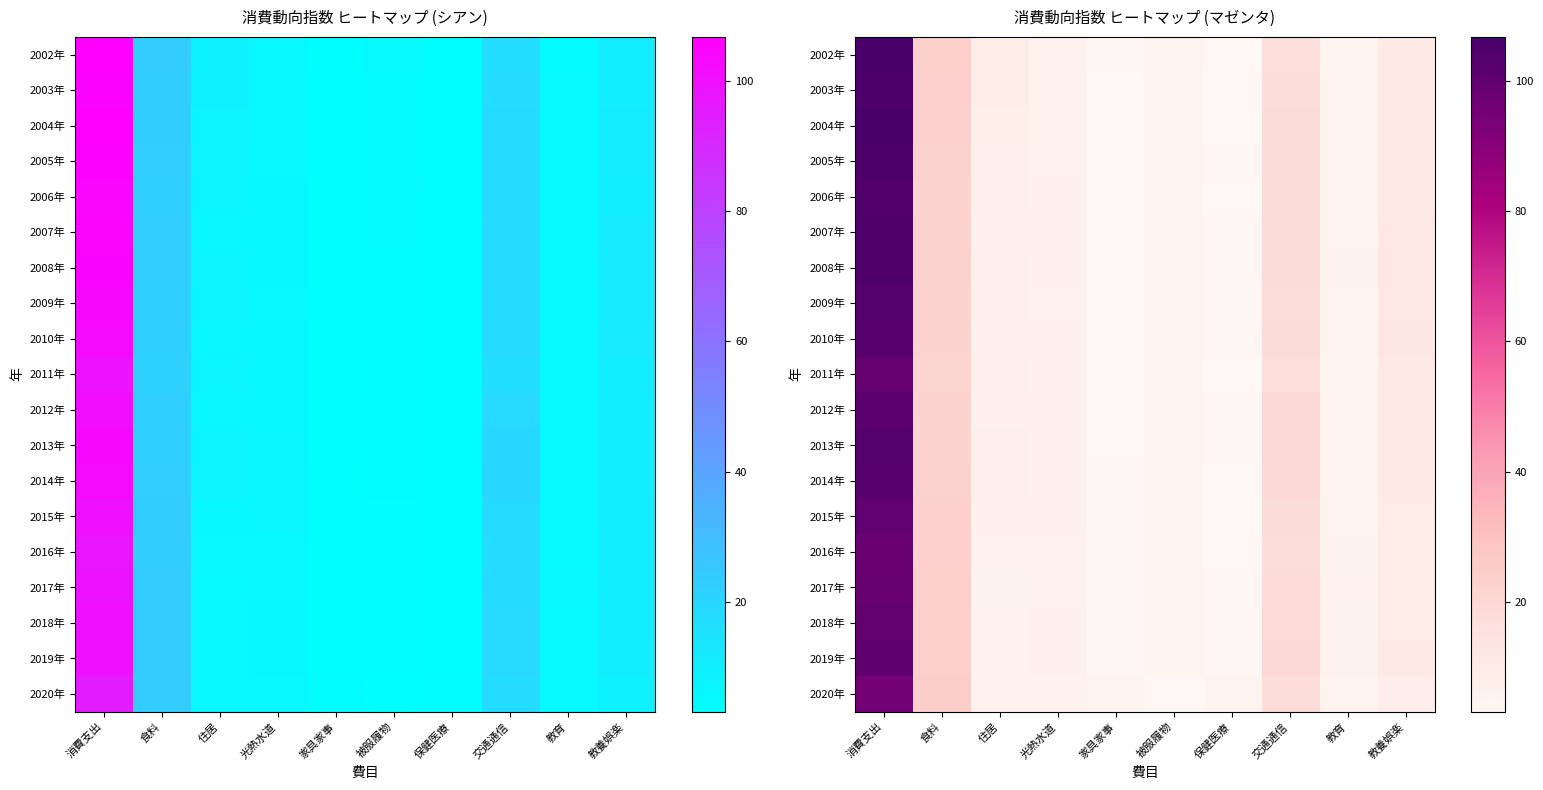

Rank the series by their maximum value, from highest to lowest.

2002年, 2004年, 2005年, 2003年, 2008年, 2007年, 2006年, 2013年, 2009年, 2010年, 2014年, 2012年, 2019年, 2015年, 2018年, 2011年, 2017年, 2016年, 2020年